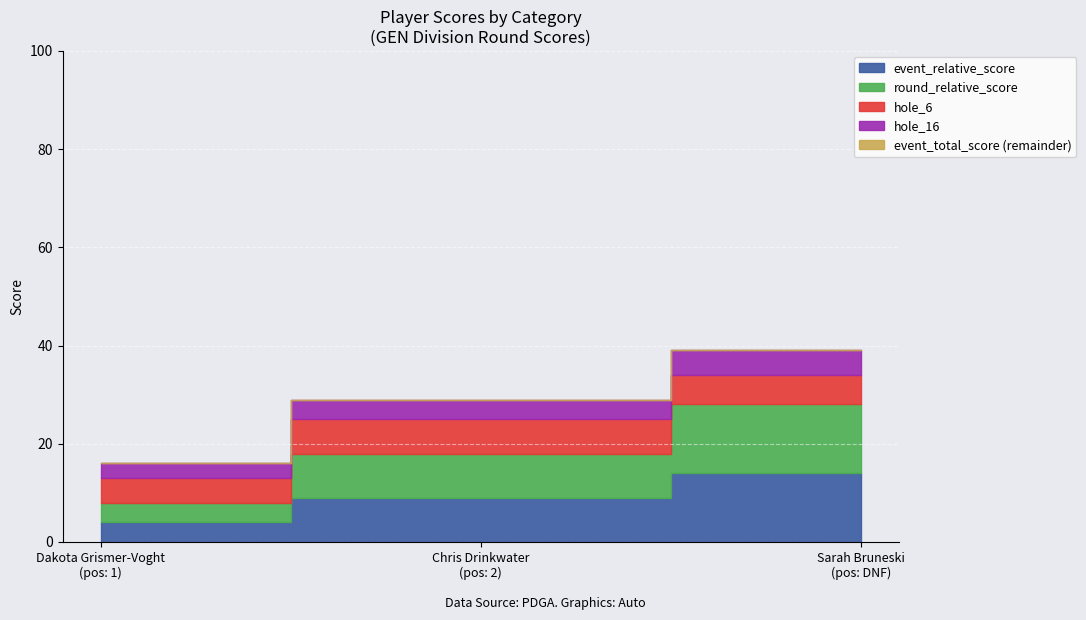

At which category is the sum across all series the highest?

Sarah Bruneski